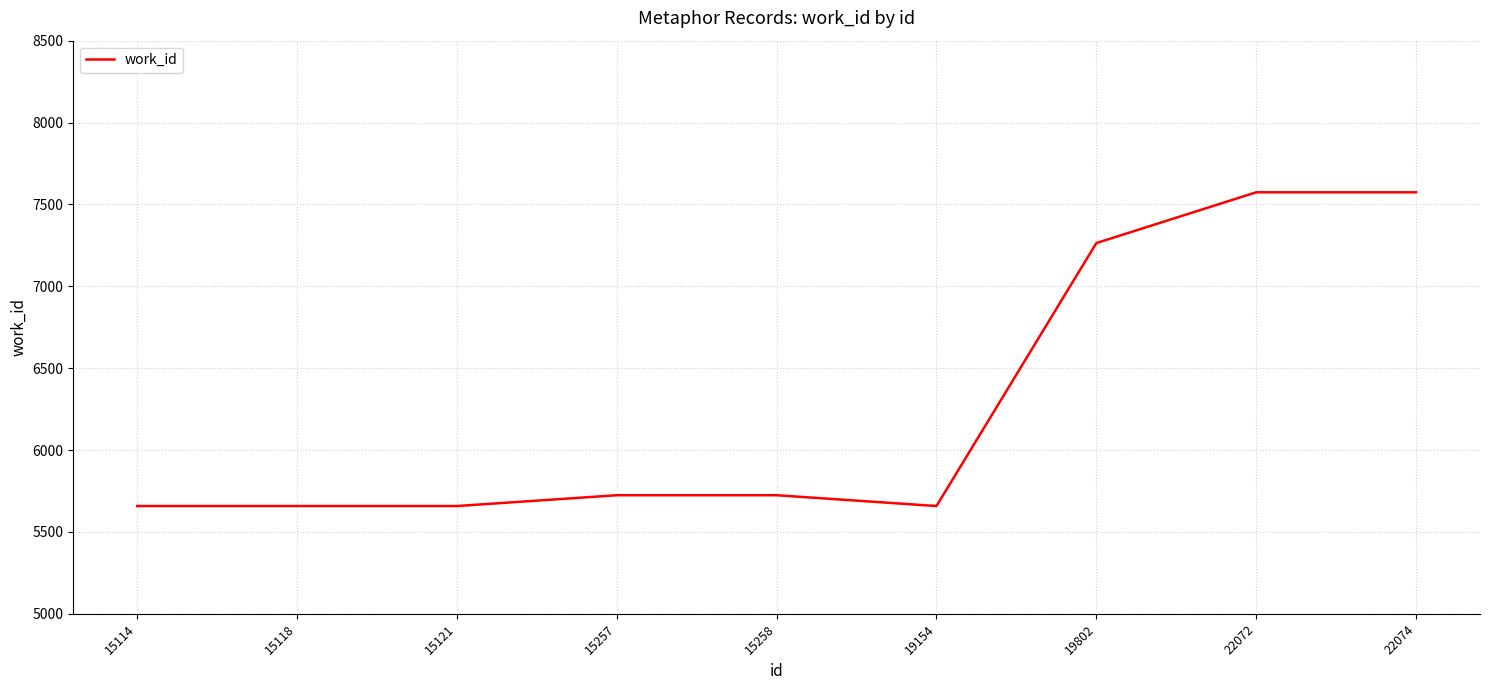

What is the greatest value displayed?

7574